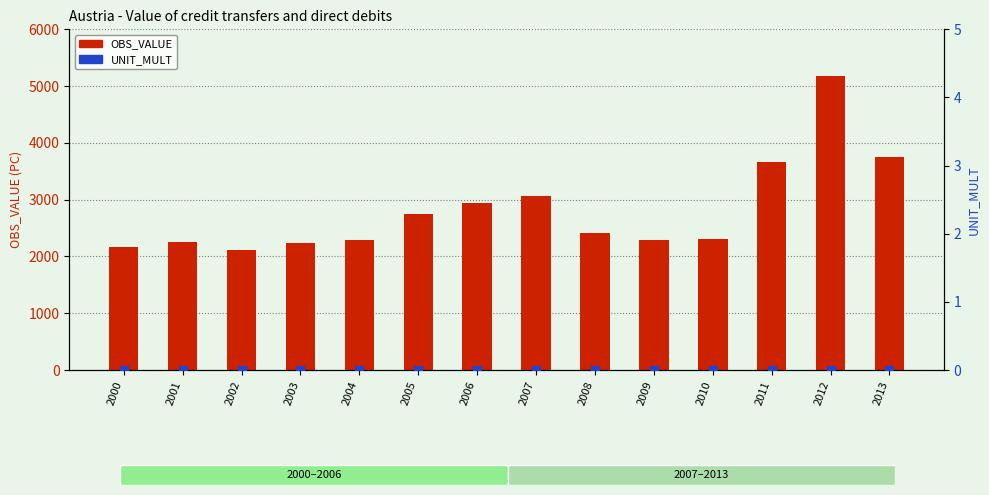

What are all the series names shown in the legend?

OBS_VALUE, UNIT_MULT